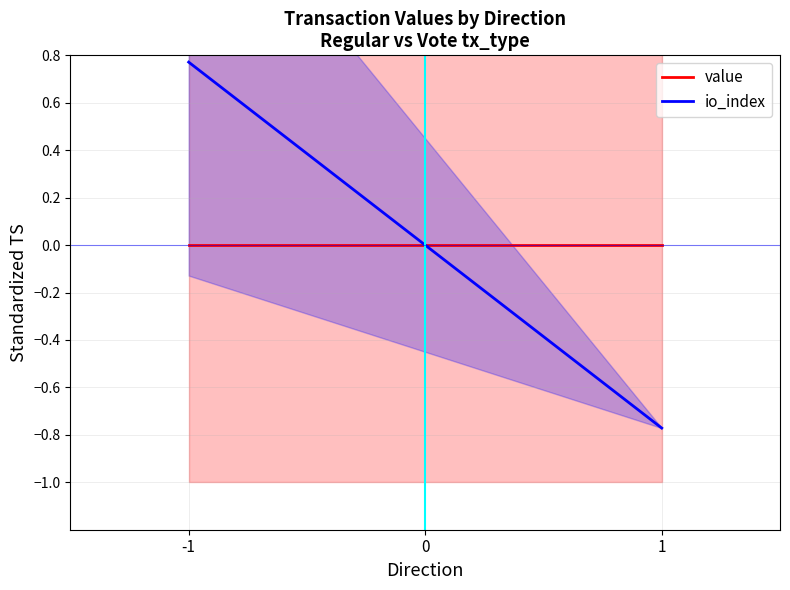

At which category is the sum across all series the highest?

-1